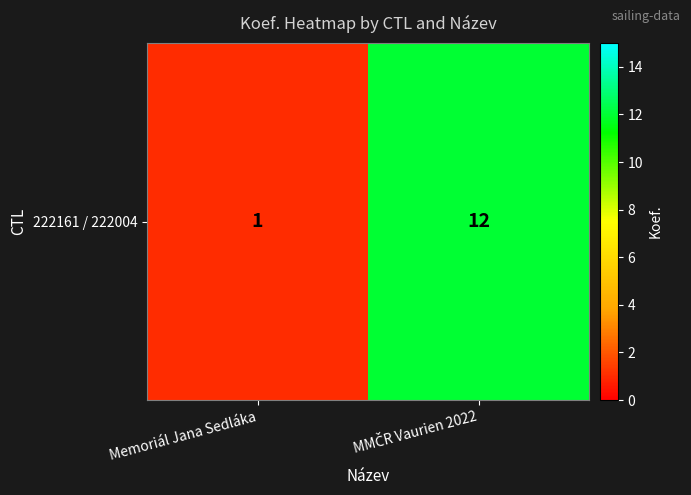

At which category does the chart reach its peak across all series?

MMČR Vaurien 2022